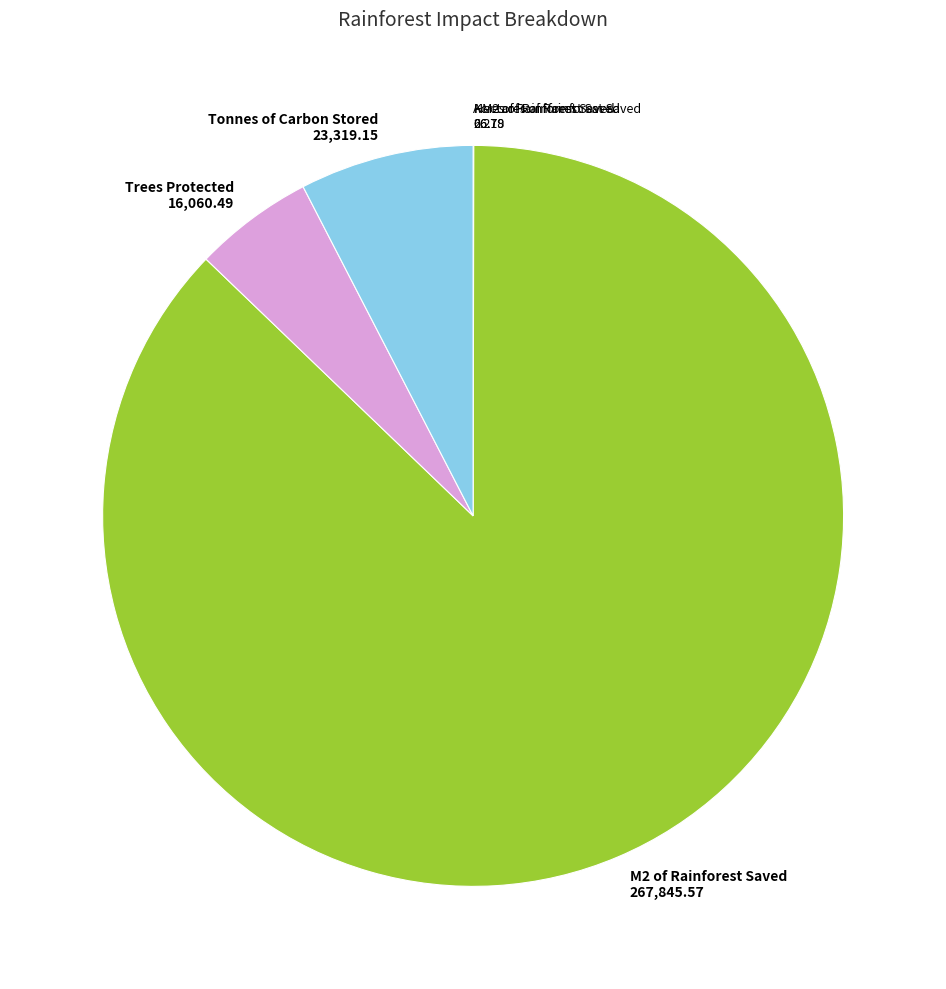

Combined, do Trees Protected 16,060.49 and M2 of Rainforest Saved 267,845.57 account for over 50%?

Yes